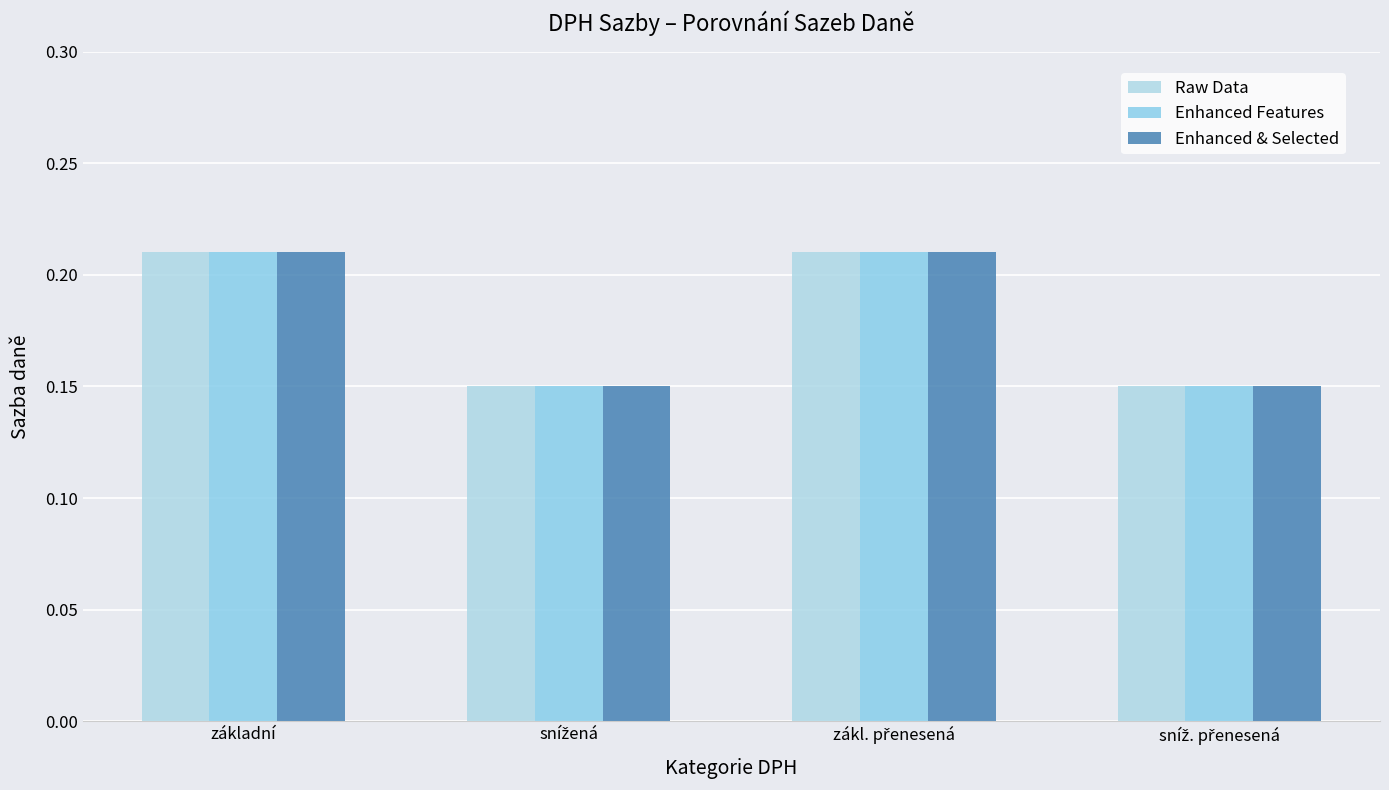

The Raw Data series shows 0.4 at základní. True or false?

False